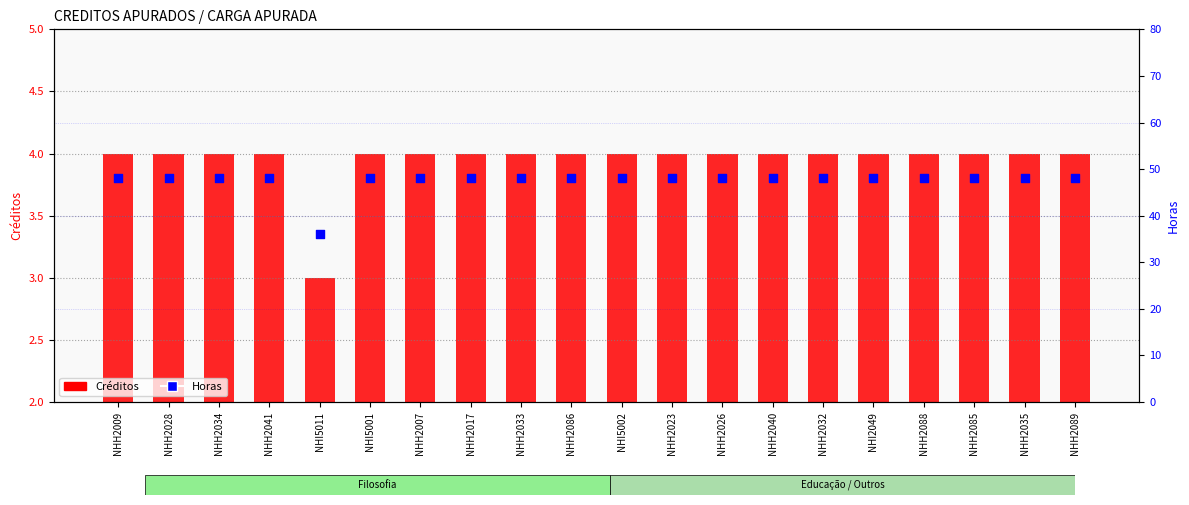

At how many categories does at least one series exceed 20?

20